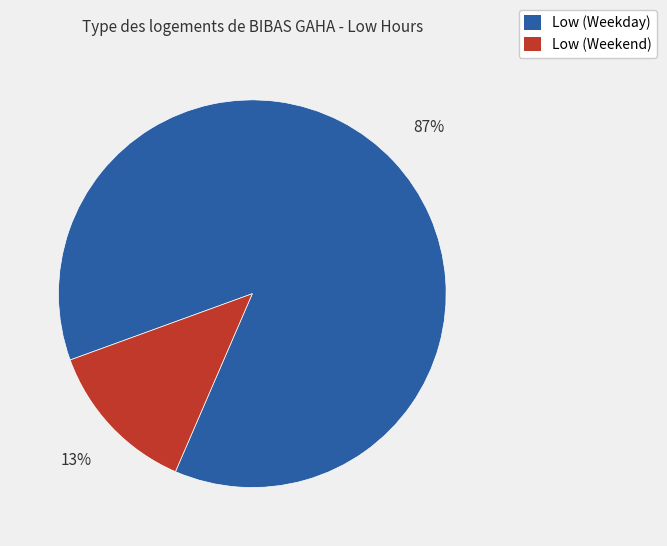

To the nearest percent, what is the difference between the largest and smallest slice percentages?

74%